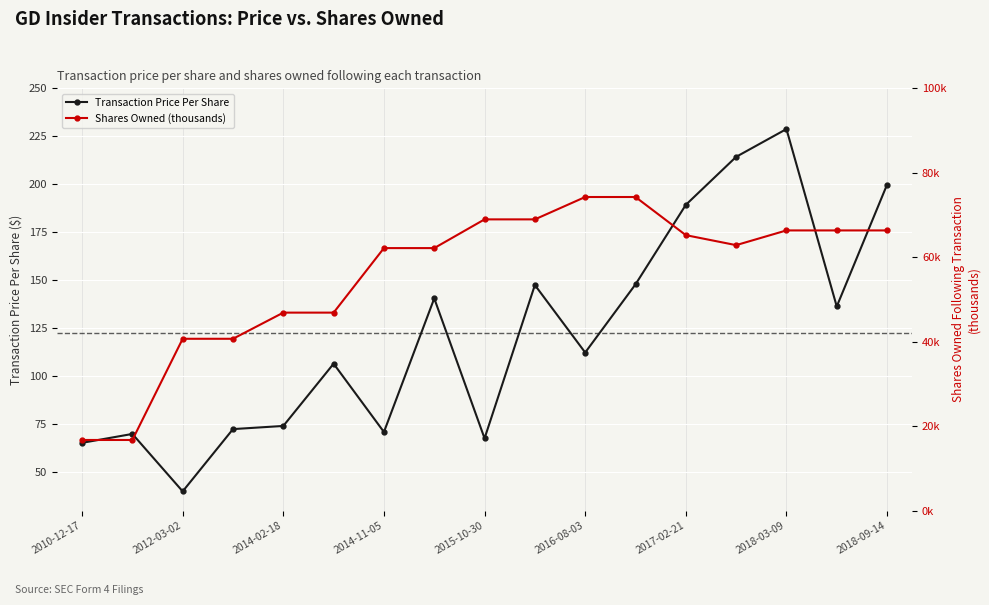

What is the highest value of the Transaction Price Per Share series?

228.8